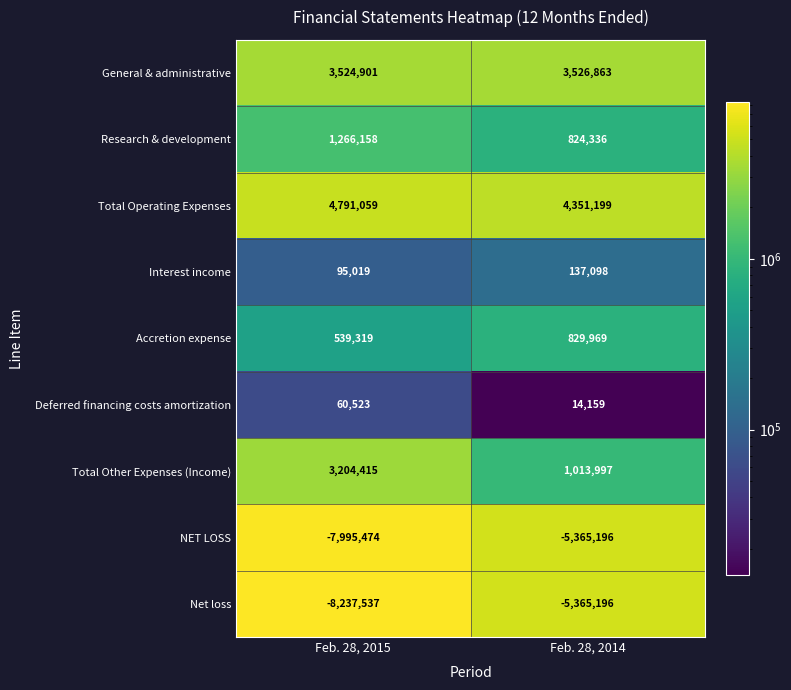

What is the average value of the Deferred financing costs amortization series?

37341